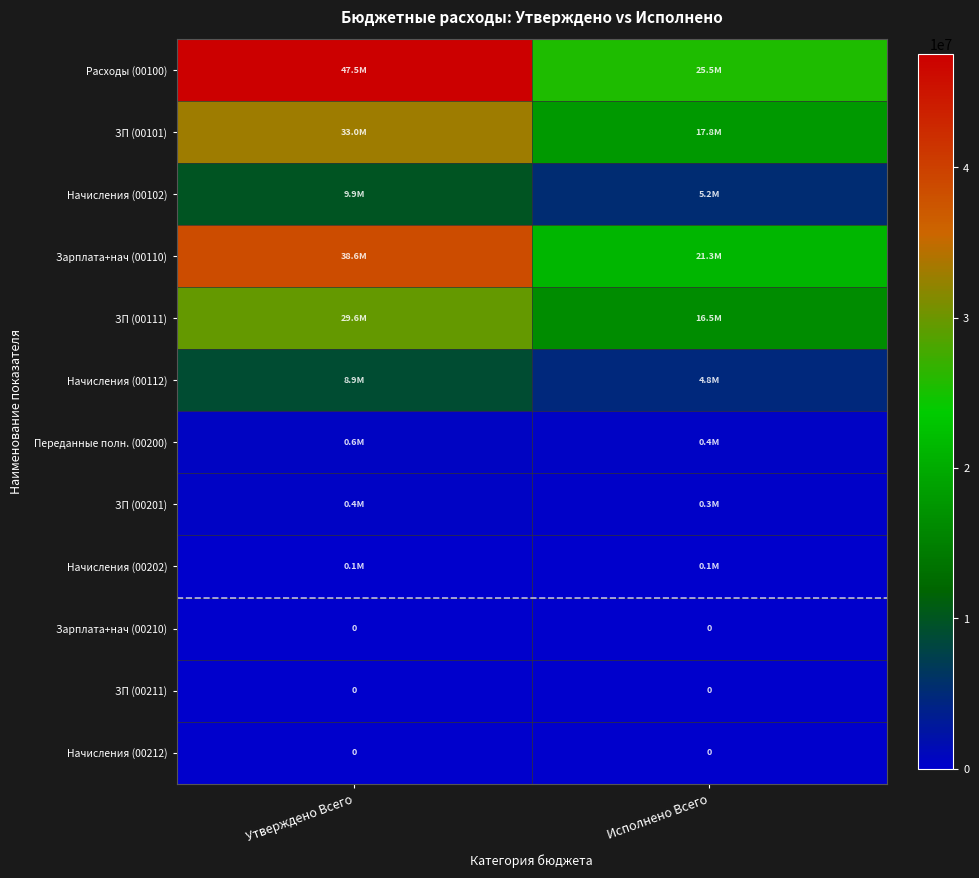

The value of Начисления (00202) at Исполнено Всего is 160245.6. True or false?

False